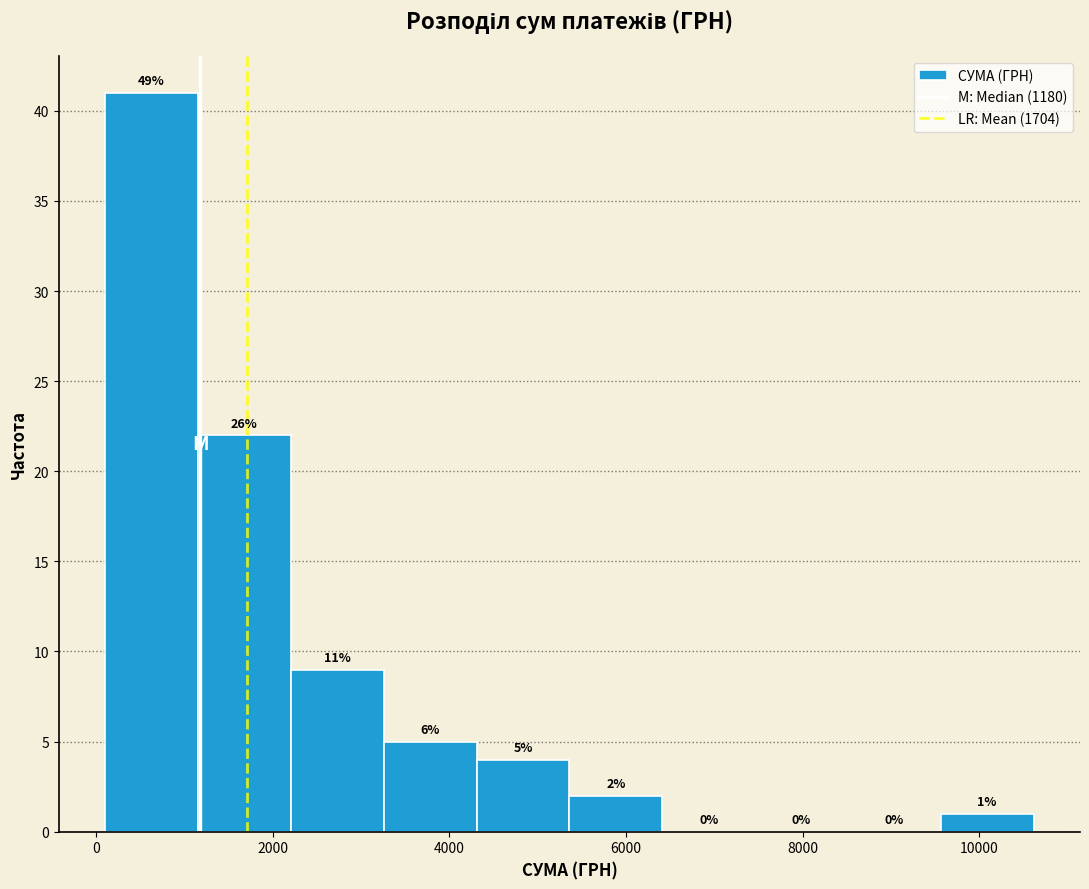

Which range on the x-axis has the tallest bar?

200 to 1200